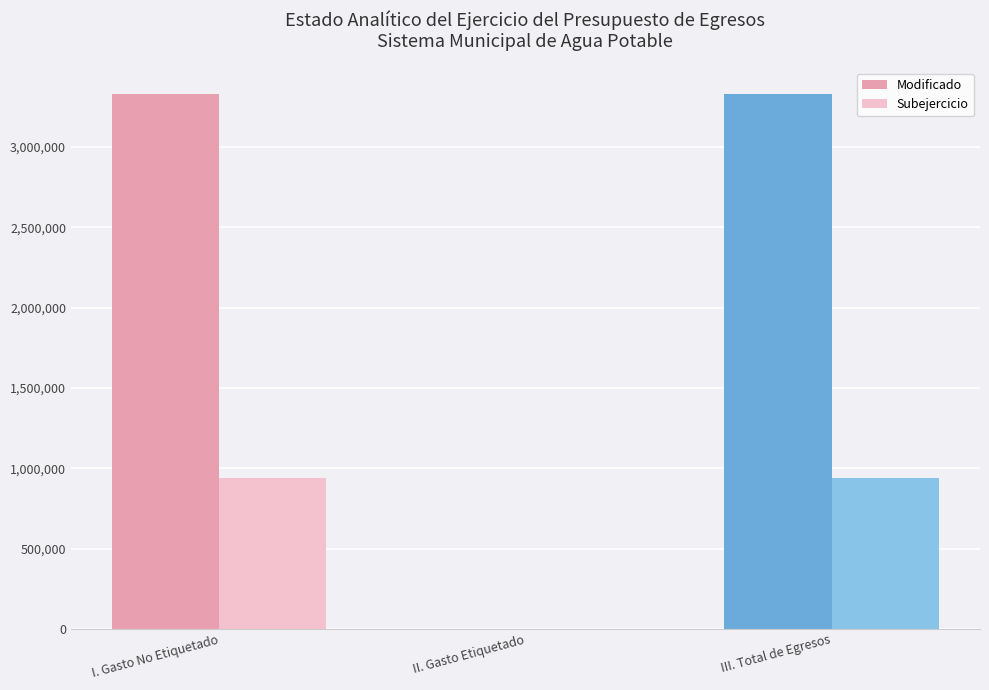

What is the approximate value of Subejercicio at III. Total de Egresos?

937970.2